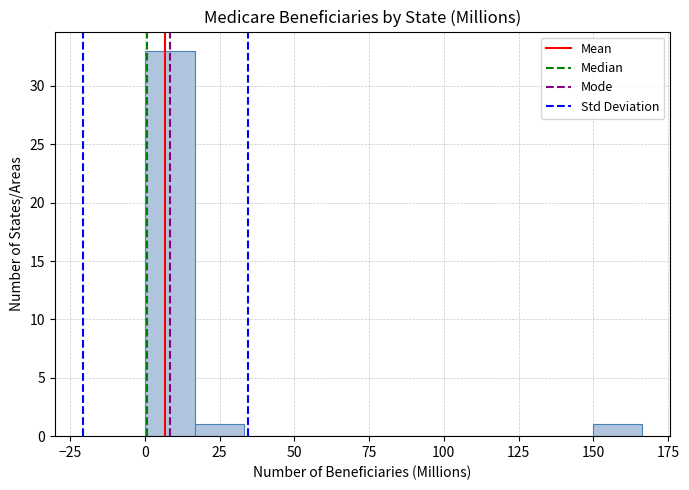

Around what value on the x-axis is the tallest bar? Give the approximate position of its centre, as read against the axis.

10